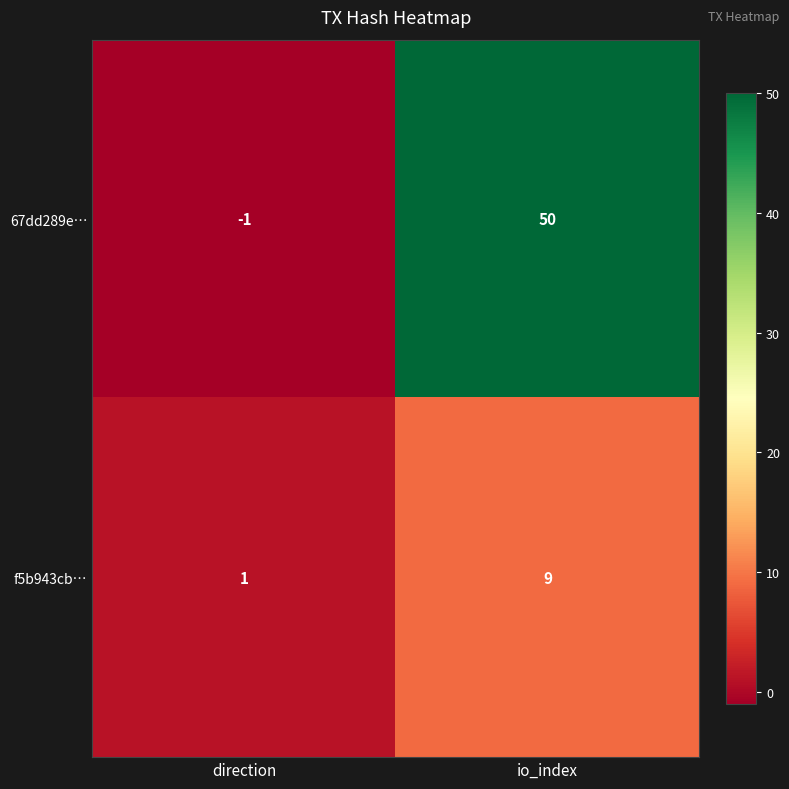

What is the difference between the highest and lowest values at direction?

2